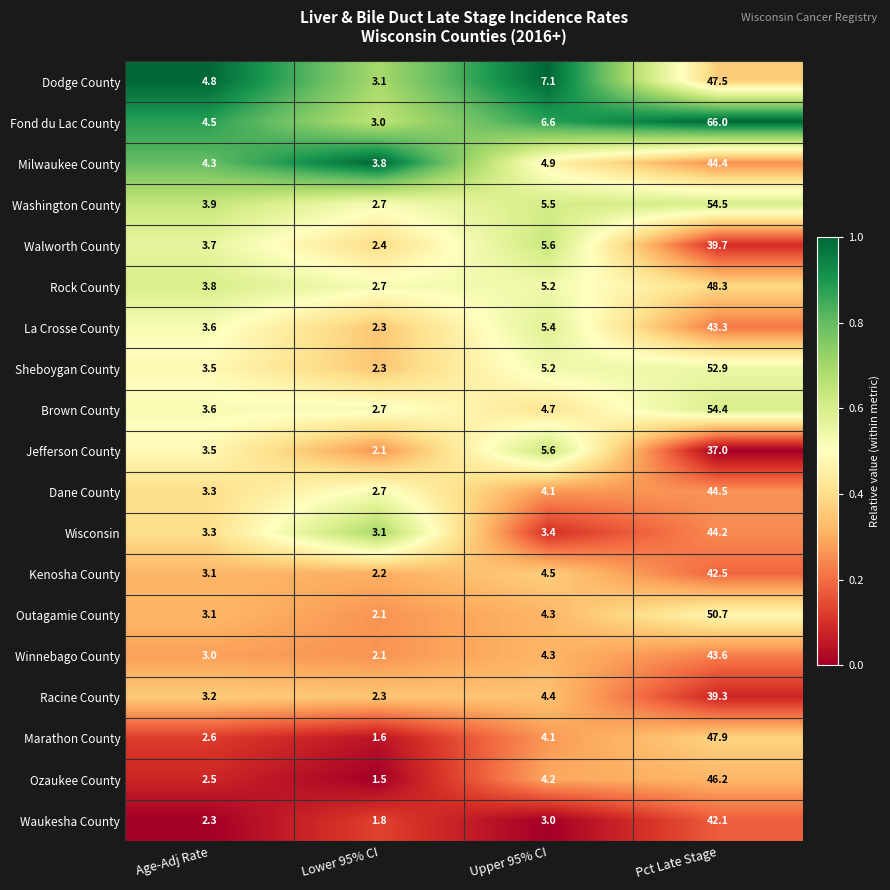

Is the value of Kenosha County at Upper 95% CI greater than the value of Racine County at Upper 95% CI?

Yes